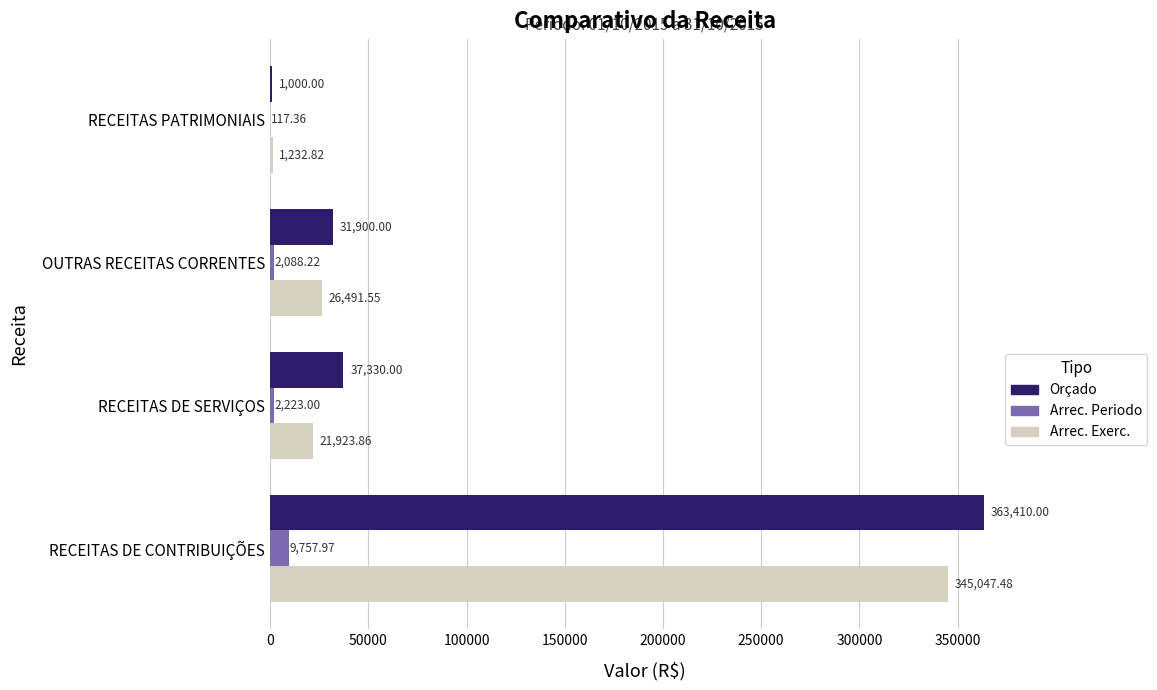

At which label is Arrec. Periodo closest to 4937?

RECEITAS DE SERVIÇOS